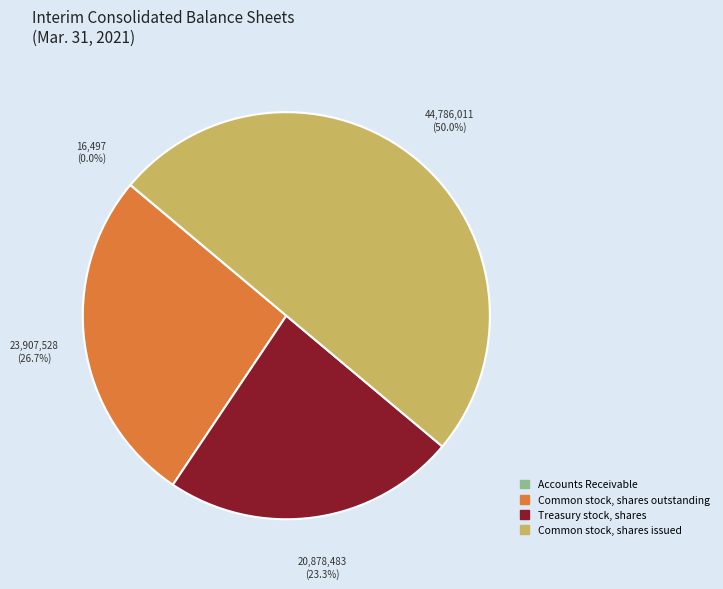

What is the largest slice in the pie chart?

Common stock, shares issued